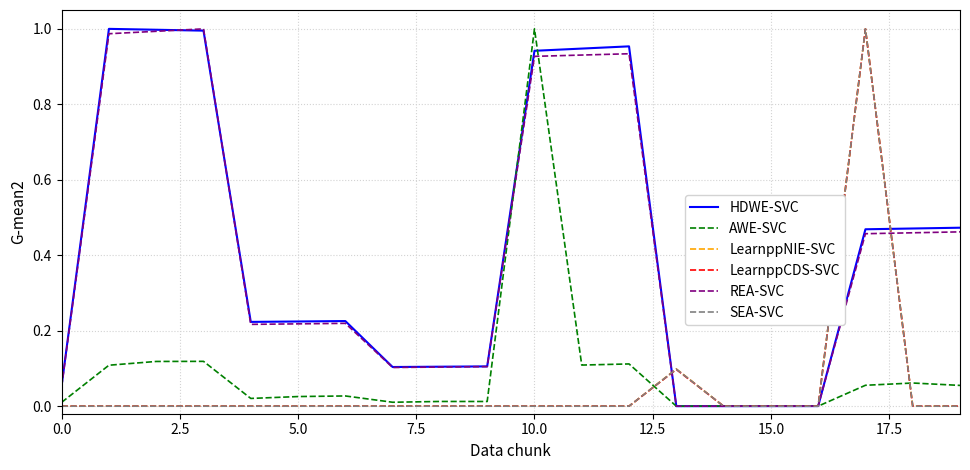

What is the average value of the LearnppNIE-SVC series?

0.1